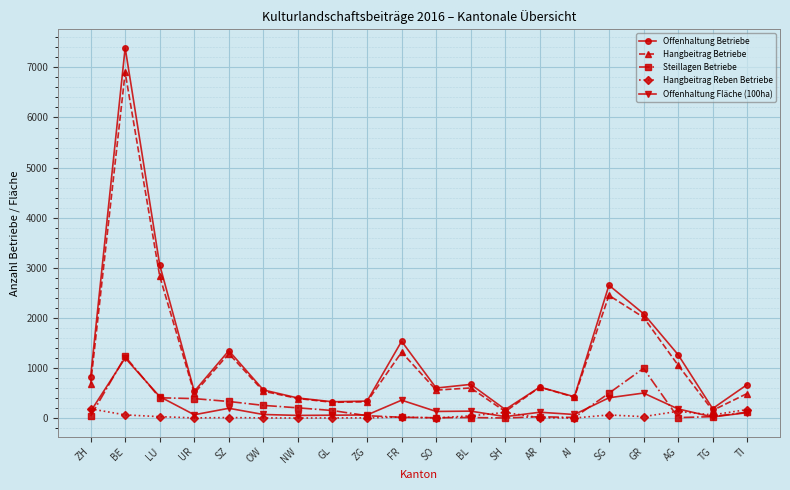

Is it true that Hangbeitrag Reben Betriebe equals 183 at ZH?

True